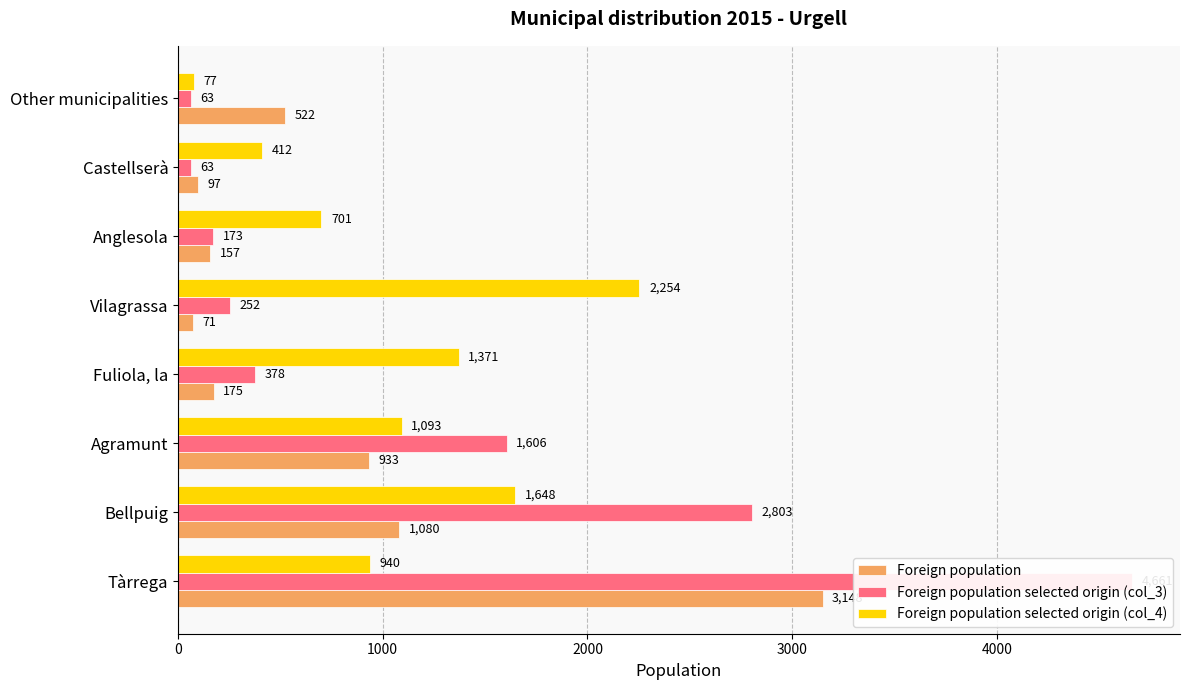

How many values in the Foreign population selected origin (col_3) series exceed 378?

3